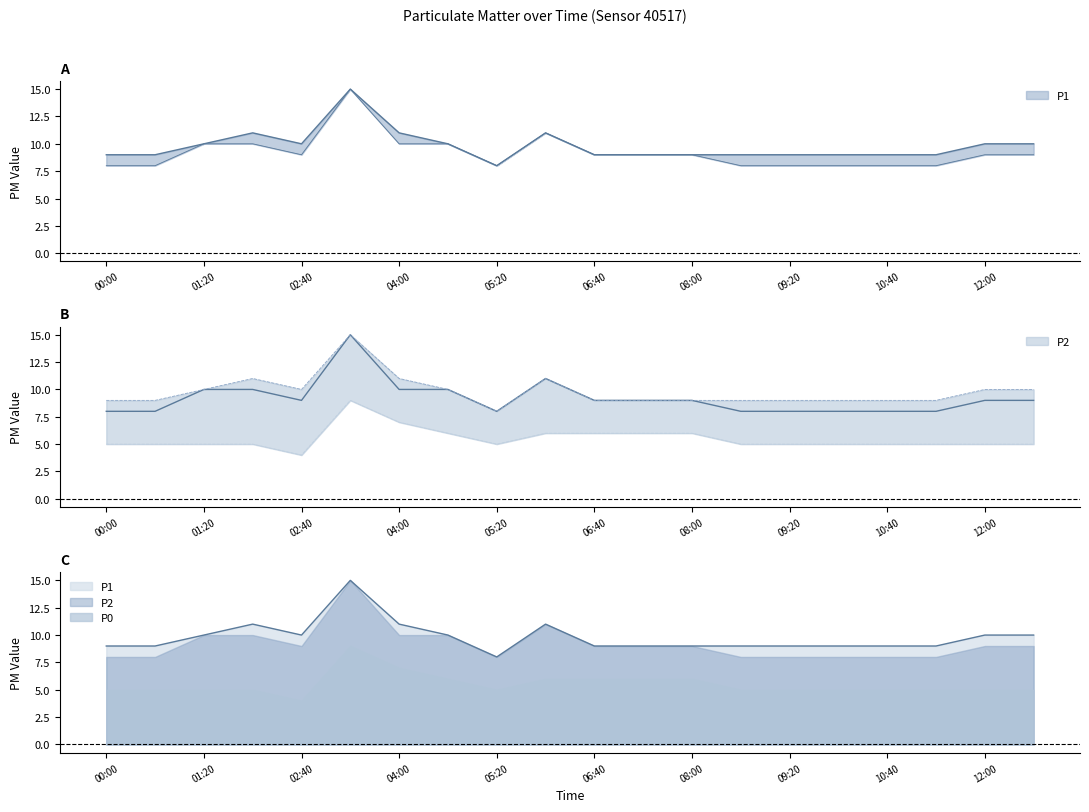

Read the P1 value at 06:00.

11